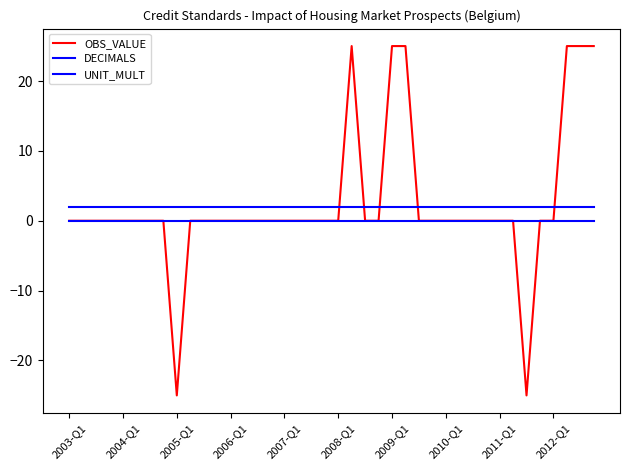

Does the chart have visible grid lines?

No